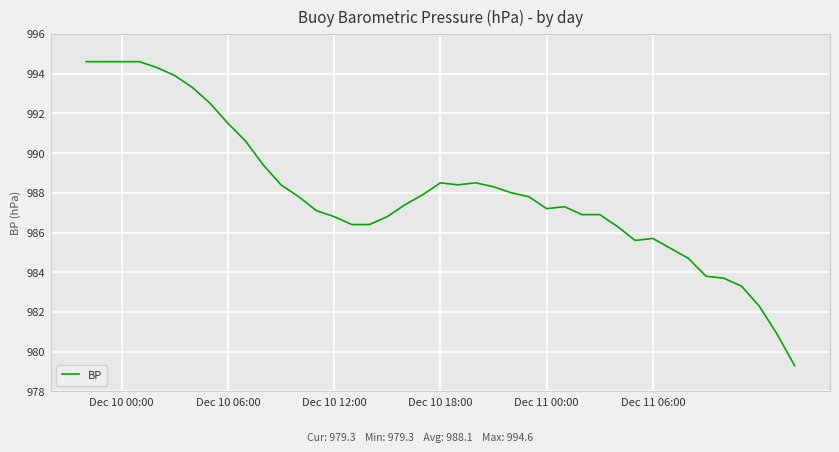

What is the greatest value displayed?

994.6